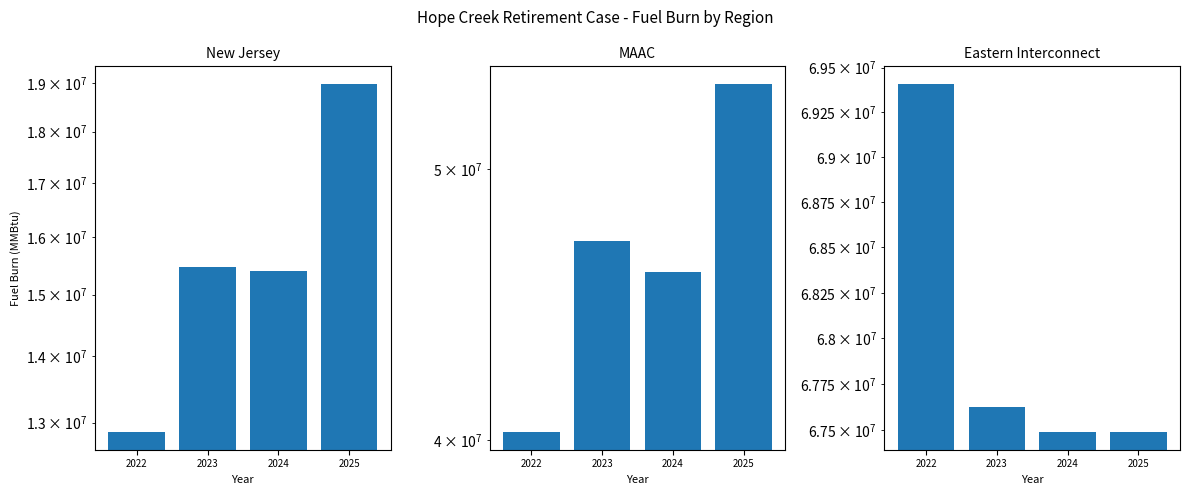

Reading left to right, extract all data points from this chart.

New Jersey: 2022=12860446.1	2023=15477847.0	2024=15397243.4	2025=18989980.9
MAAC: 2022=40261047.2	2023=47120166.3	2024=45959983.1	2025=53658167.0
Eastern Interconnect: 2022=69409677.6	2023=67625952.9	2024=67487153.3	2025=67487992.6